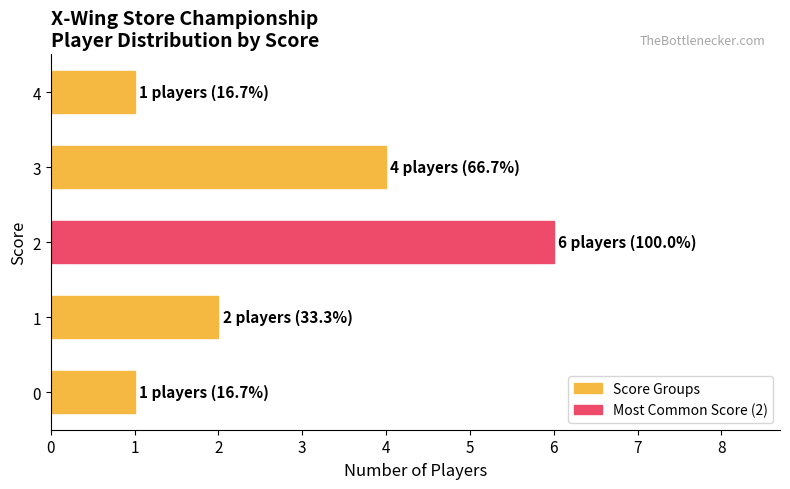

Reading bottom to top, list all the values displayed in this chart.

0=1	1=2	2=6	3=4	4=1